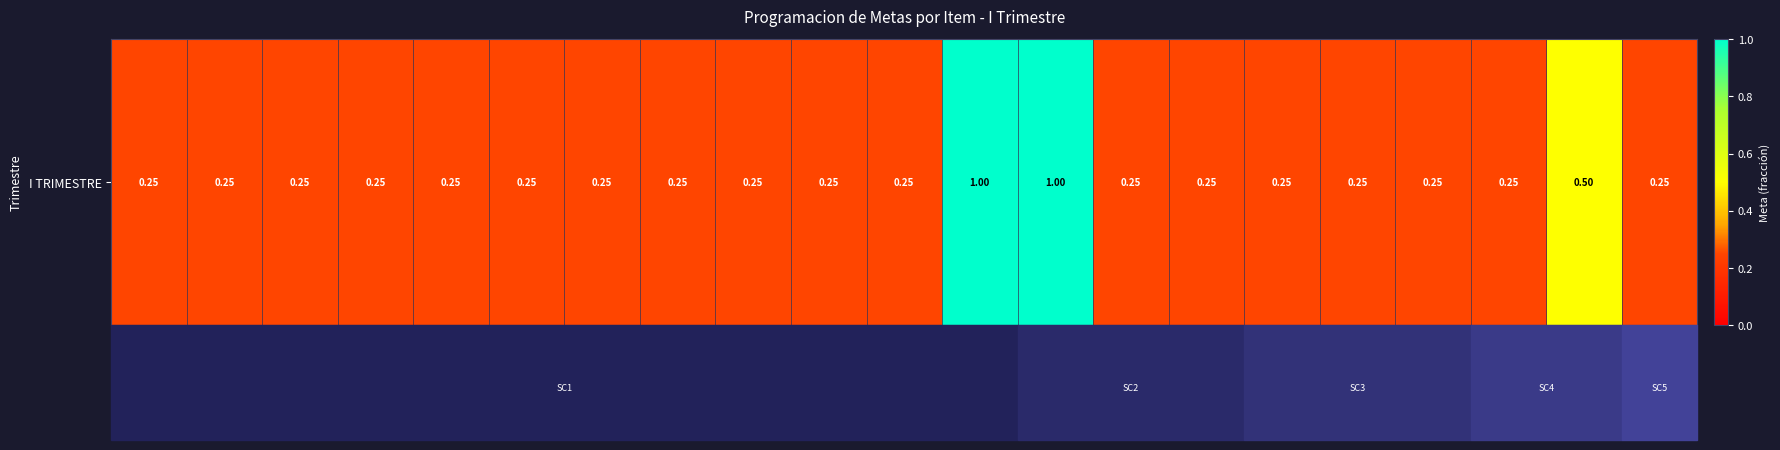

How many series are shown in this chart?

1